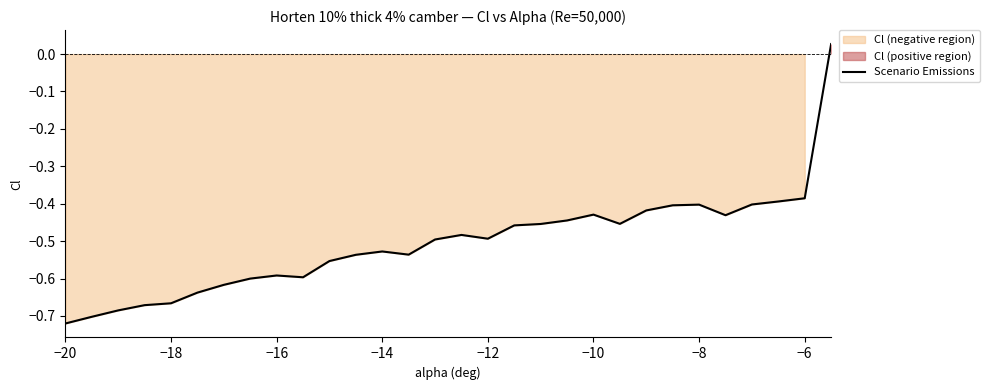

Which label corresponds to the smallest value in the chart?

−20